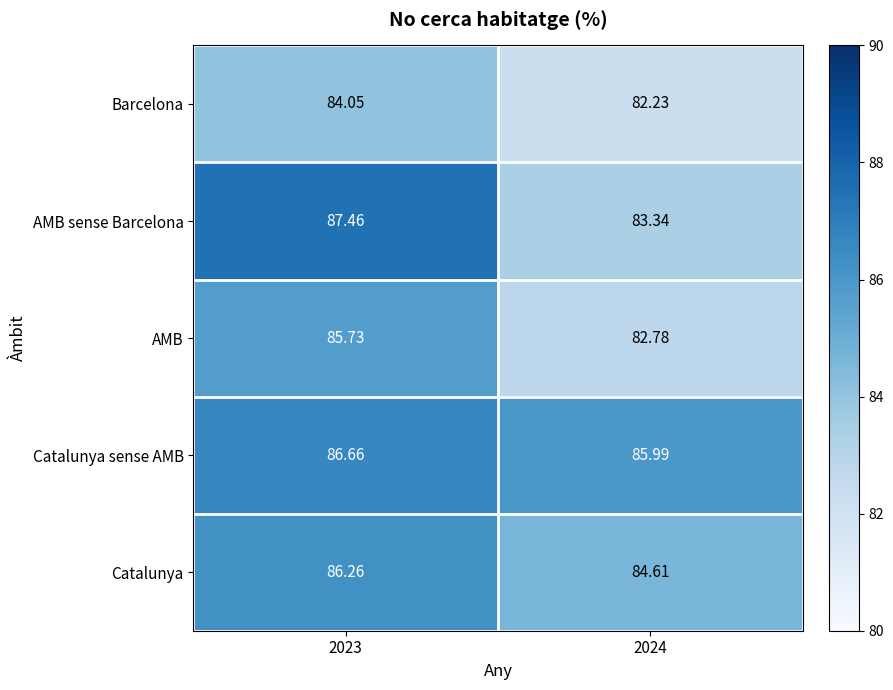

List the series in order of their peak value, highest first.

AMB sense Barcelona, Catalunya sense AMB, Catalunya, AMB, Barcelona